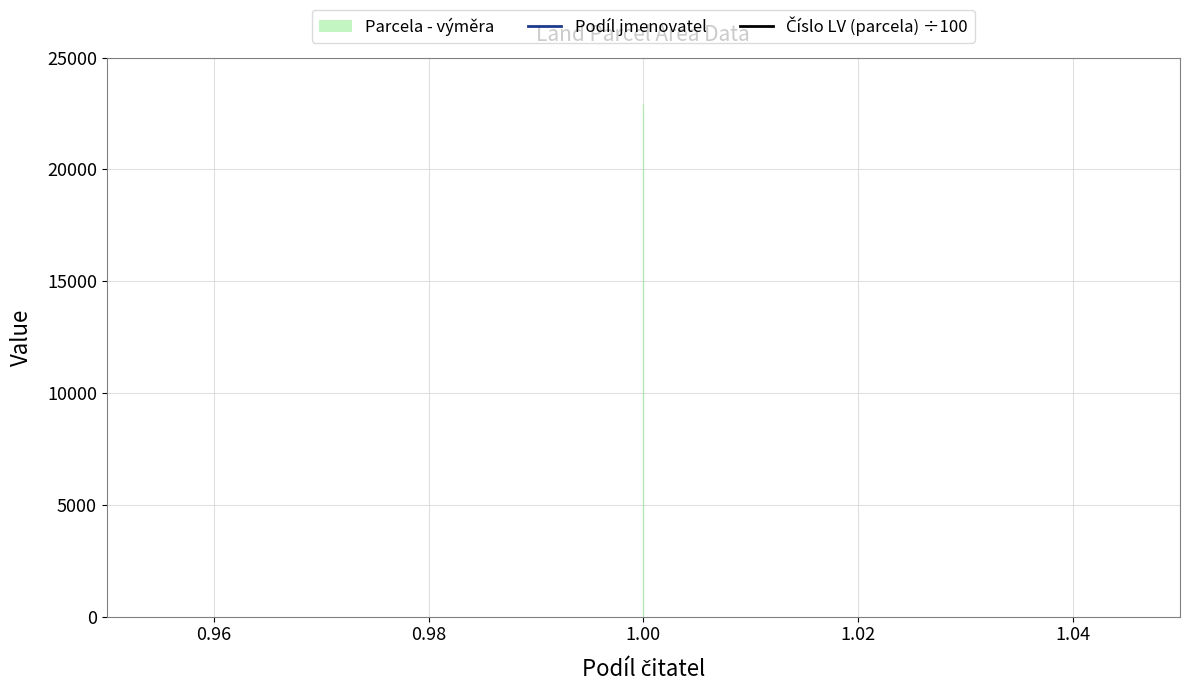

Which series changed the most between 0.94 and 0.96?

Podíl jmenovatel